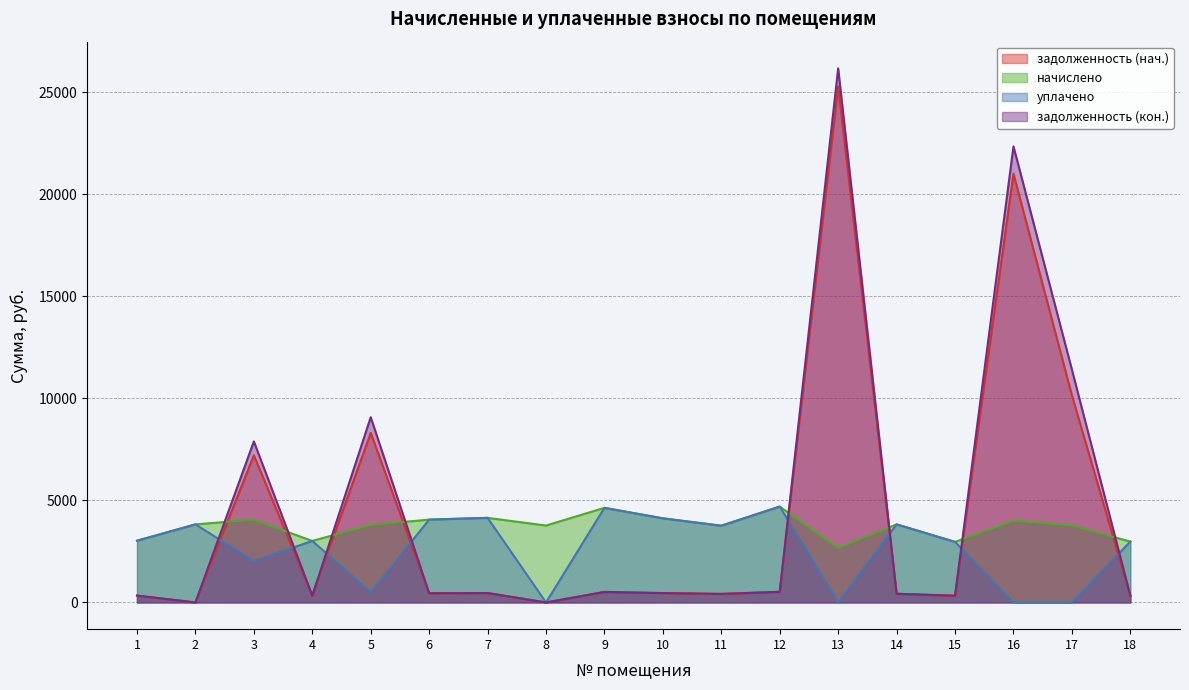

Rank the series by their maximum value, from lowest to highest.

начислено, уплачено, задолженность (нач.), задолженность (кон.)